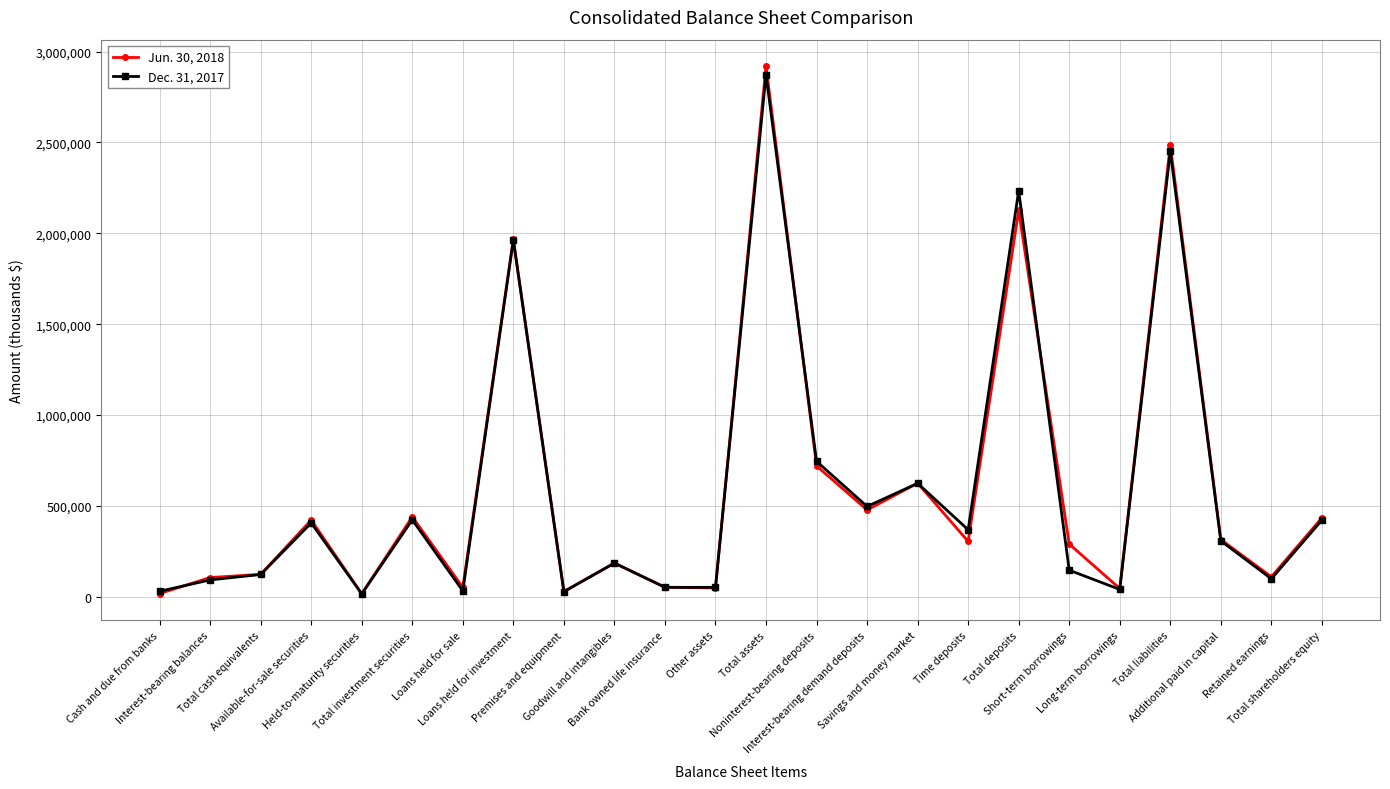

What is the difference between the maximum and minimum values in the Jun. 30, 2018 series?

2904235